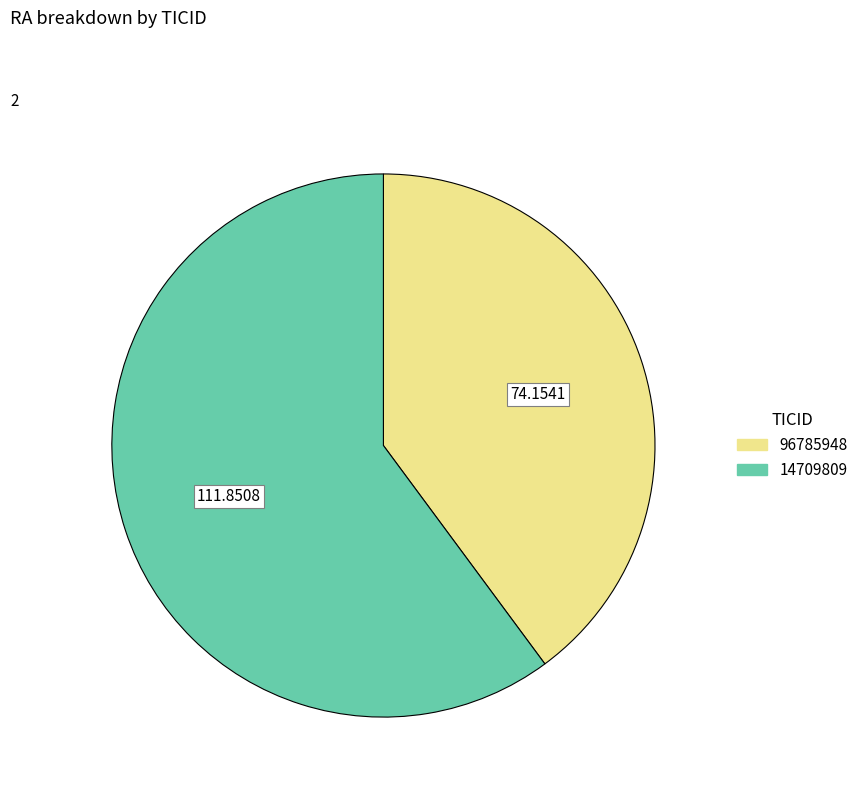

Is the sum of 96785948 and 14709809 greater than half?

Yes